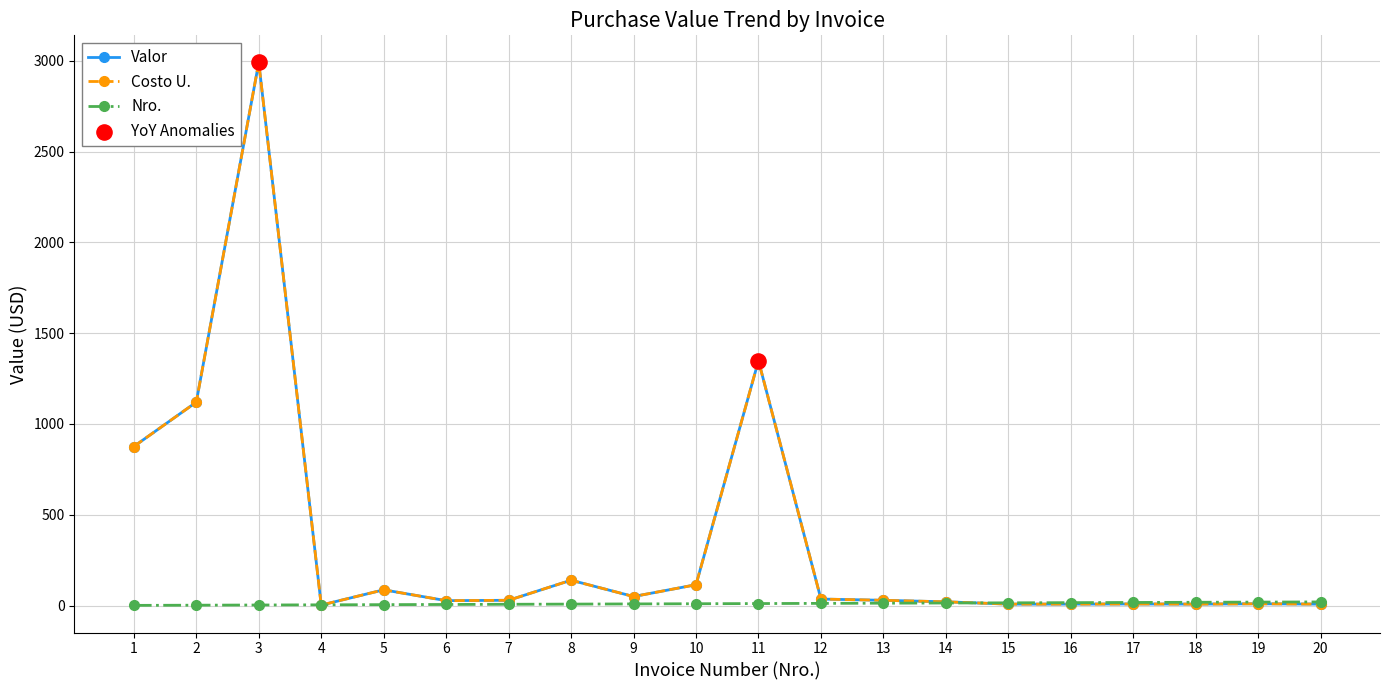

At which category is the sum across all series the highest?

3